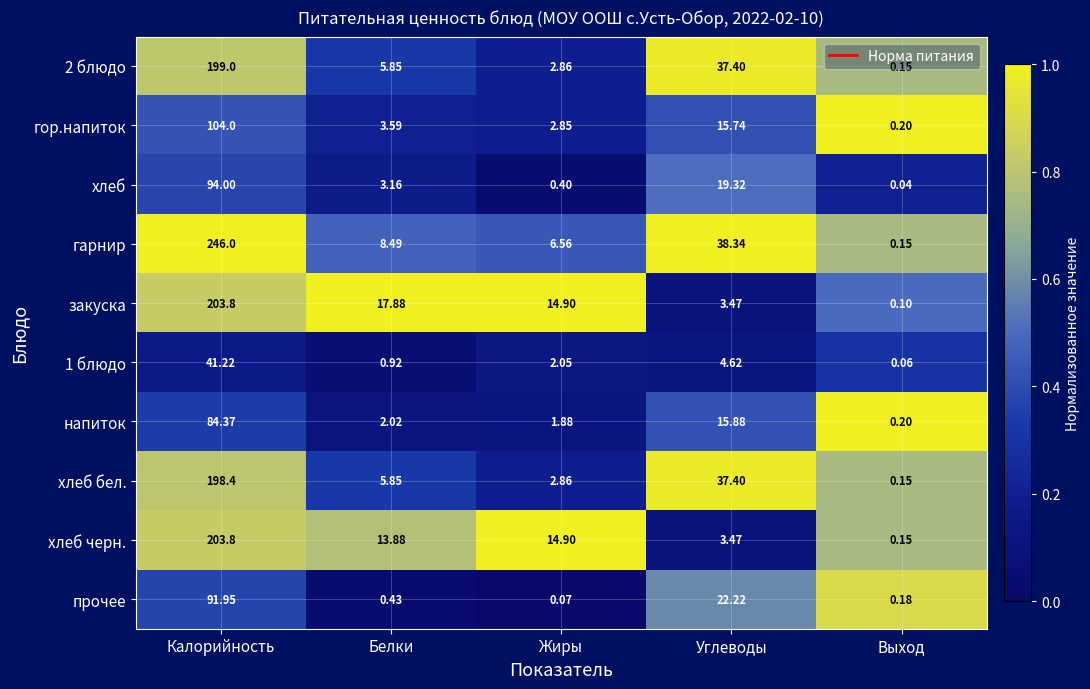

At which category is the sum across all series the highest?

Калорийность